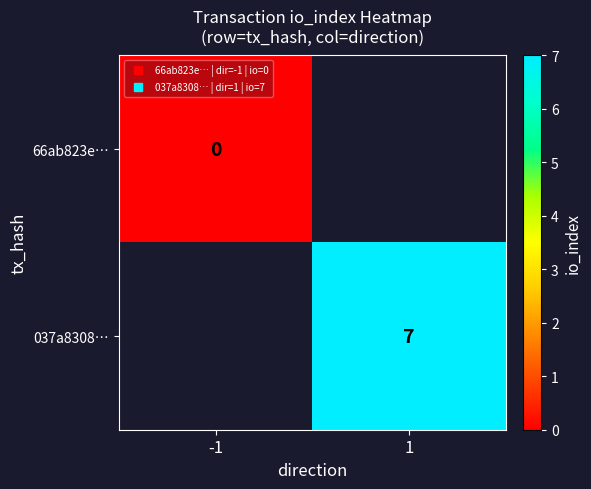

Rank the series by their average value, from lowest to highest.

66ab823e…, 037a8308…